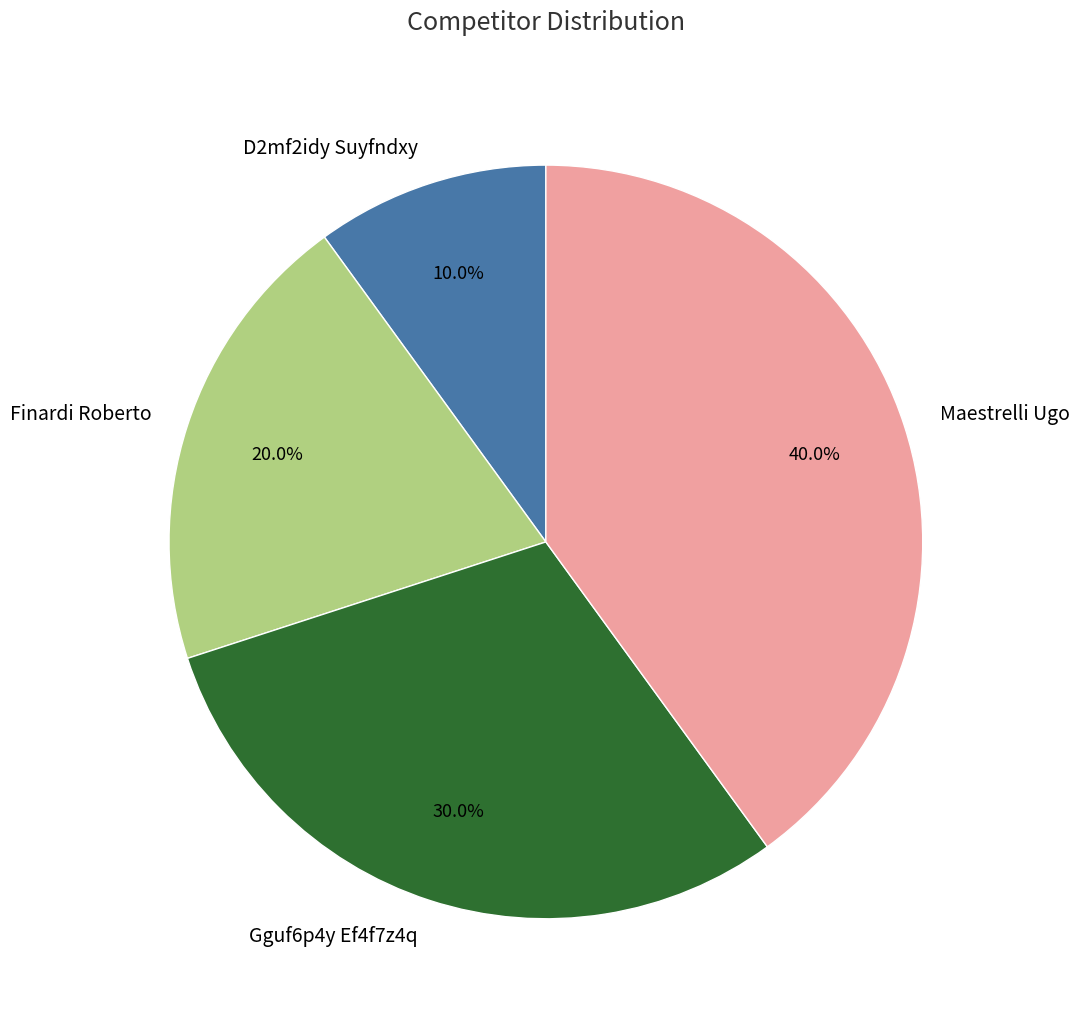

How many segments does this pie chart have?

4